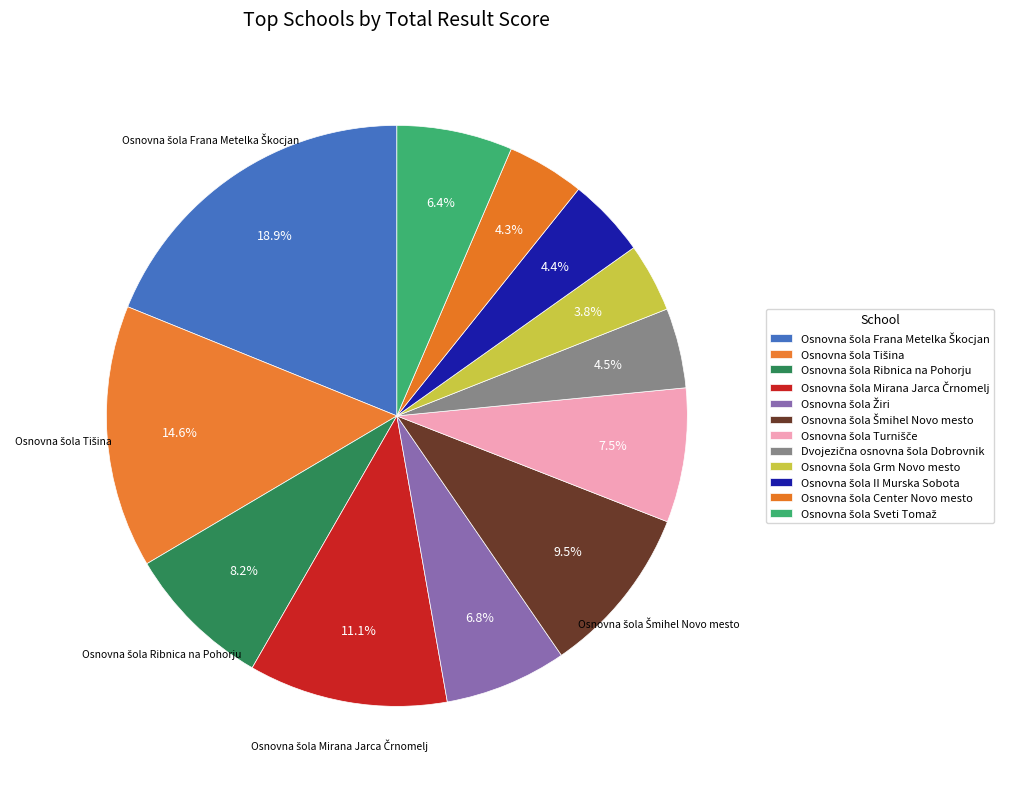

How many segments does this pie chart have?

12